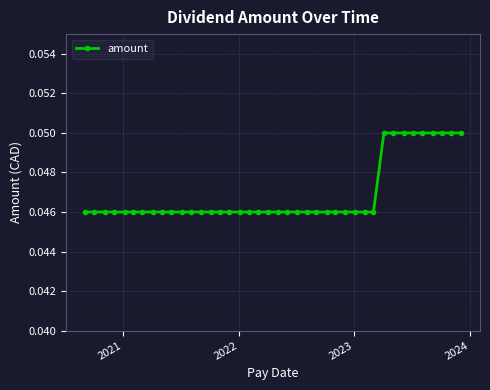

What is the sum of all values?

1.9